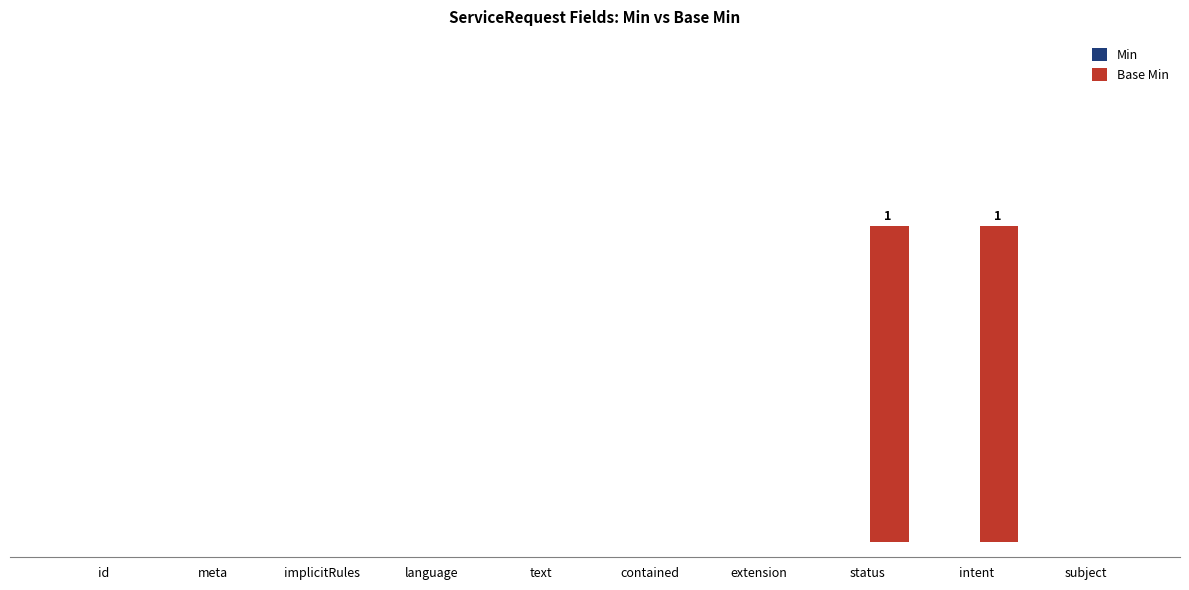

Are the bars horizontal?

No